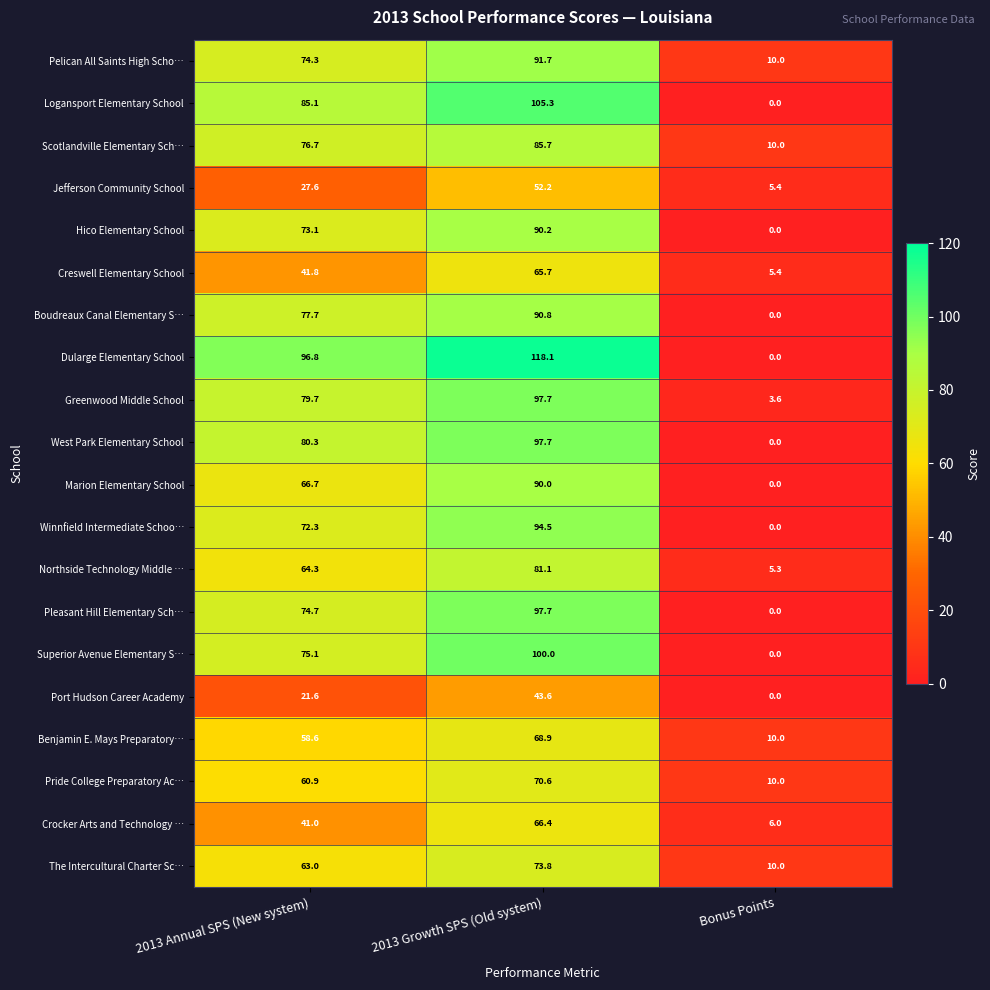

True or false: Scotlandville Elementary Sch… has a value of 76.7 at 2013 Annual SPS (New system).

True